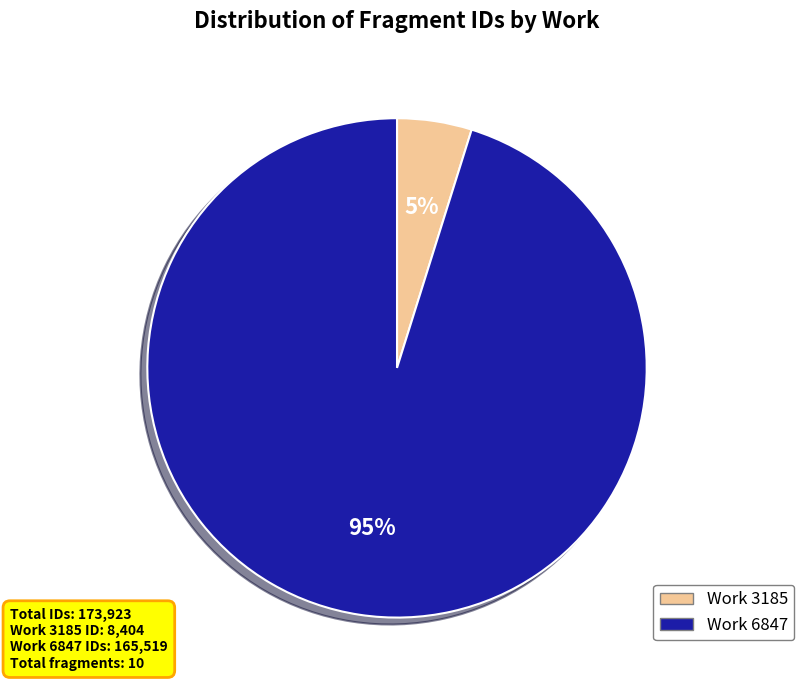

Is there any slice that represents more than half of the pie?

Yes